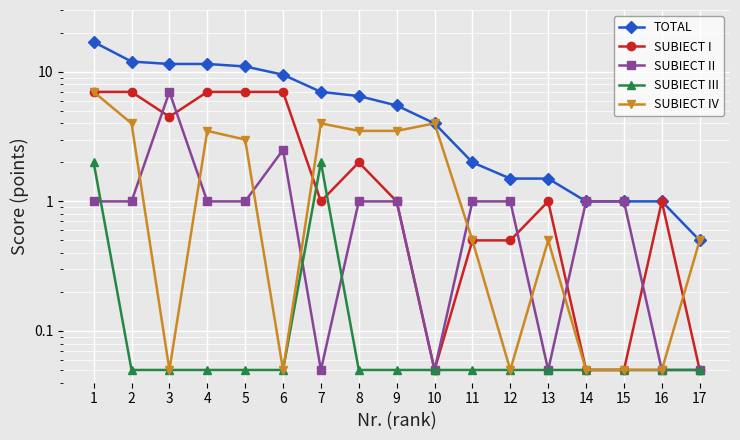

How many categories are shown in the chart?

17